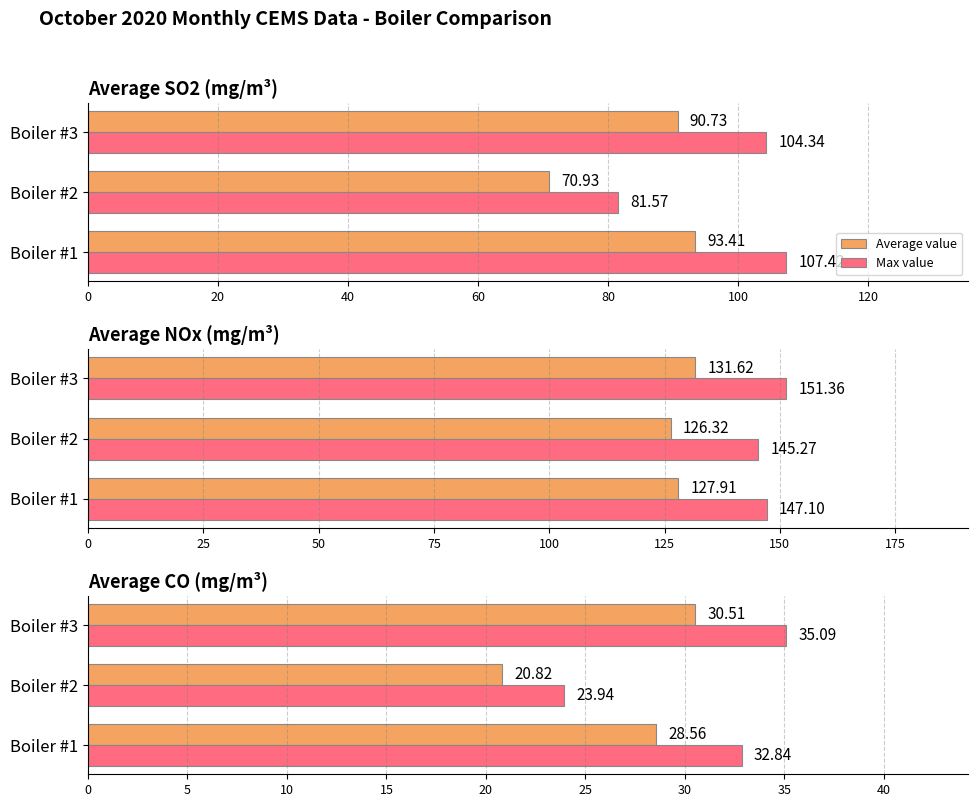

Between Boiler #1 and Boiler #2, which series saw the biggest shift?

Max value